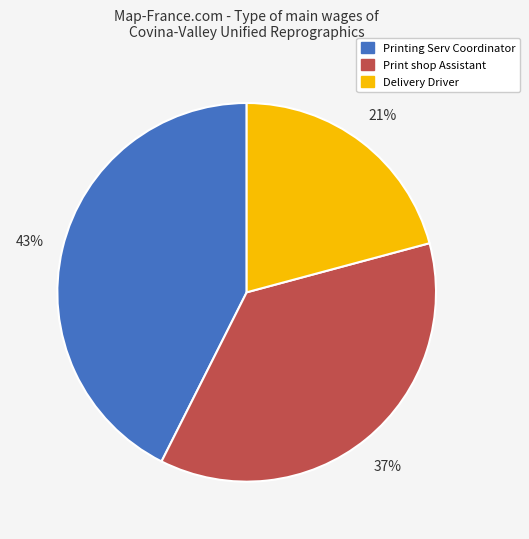

Does Print shop Assistant account for over 50% of the chart?

No